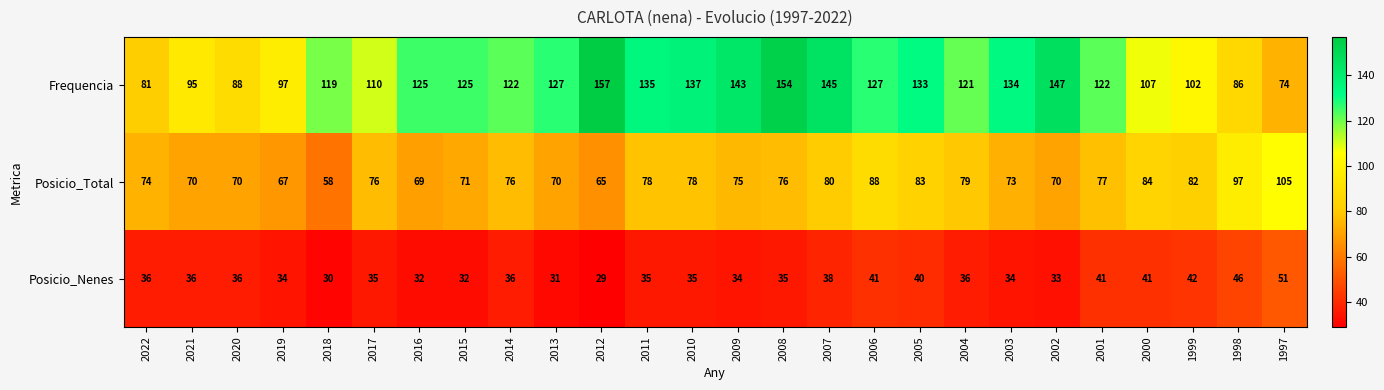

What is the approximate value of Frequencia at 2008, to the nearest 10?

150